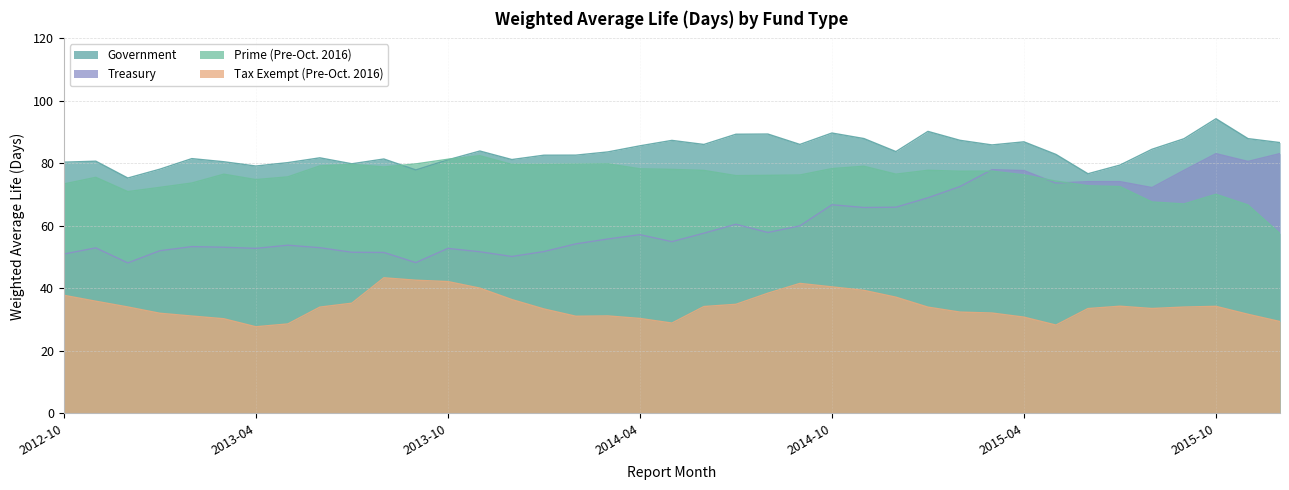

Which series has the largest range (max minus min)?

Treasury